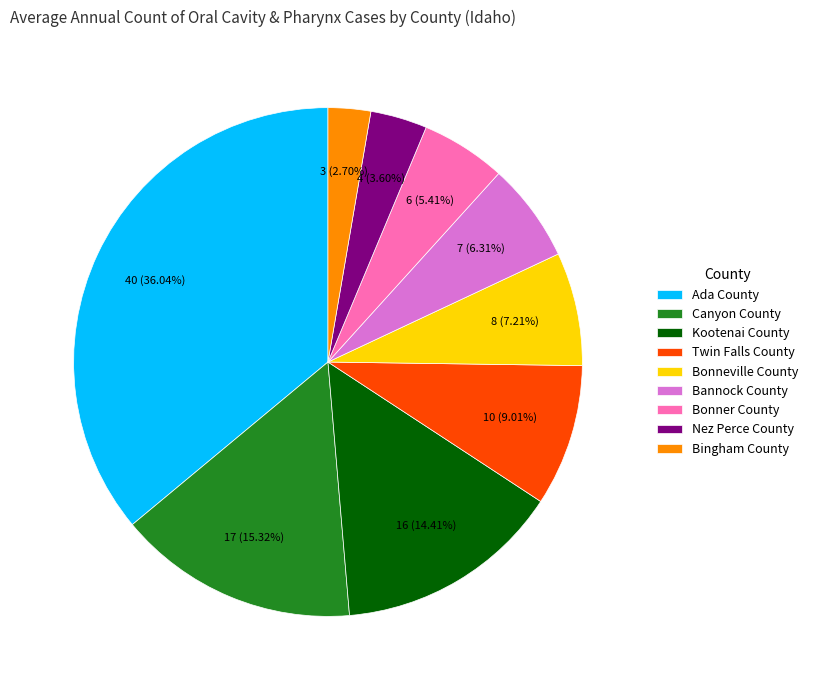

What is the ratio of the value at Bonner County to the value at Kootenai County?

0.4